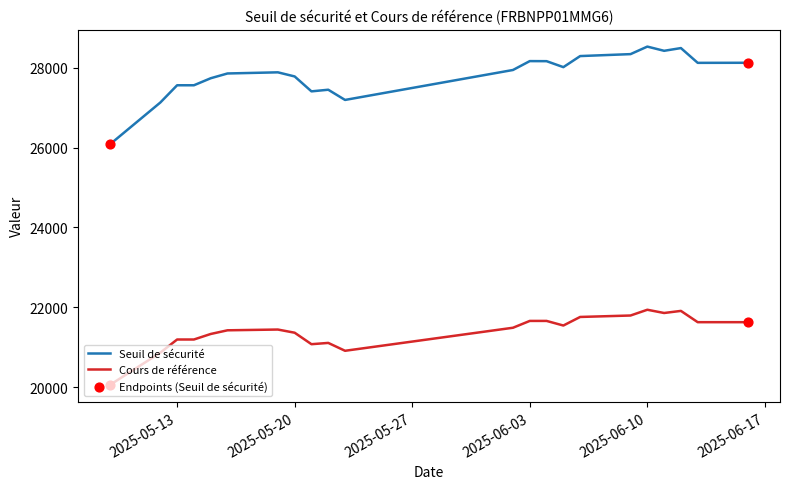

Which series has the largest total across all categories?

Seuil de sécurité